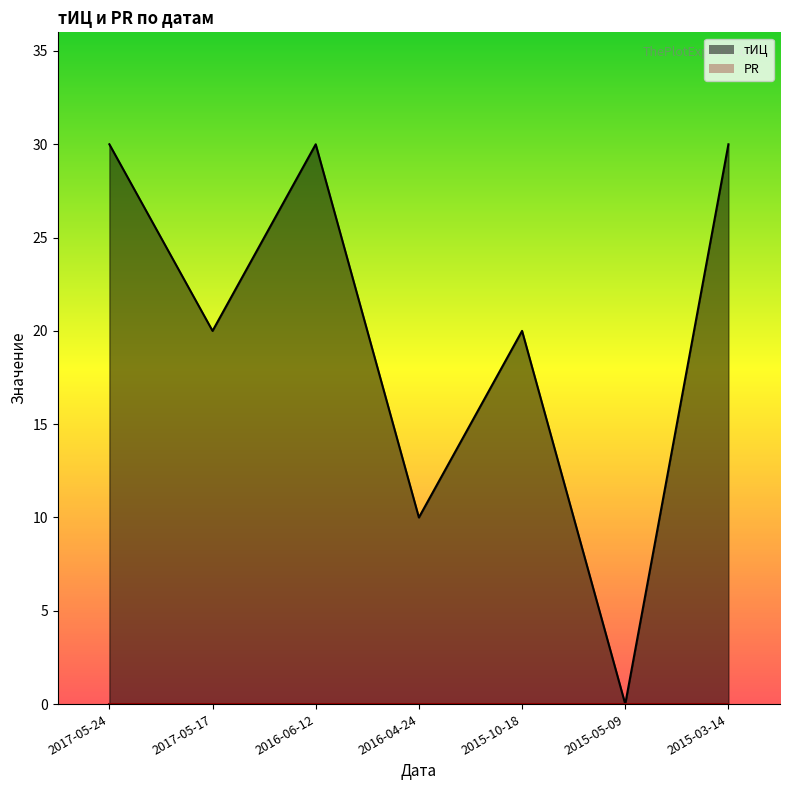

How many values are above zero?

6